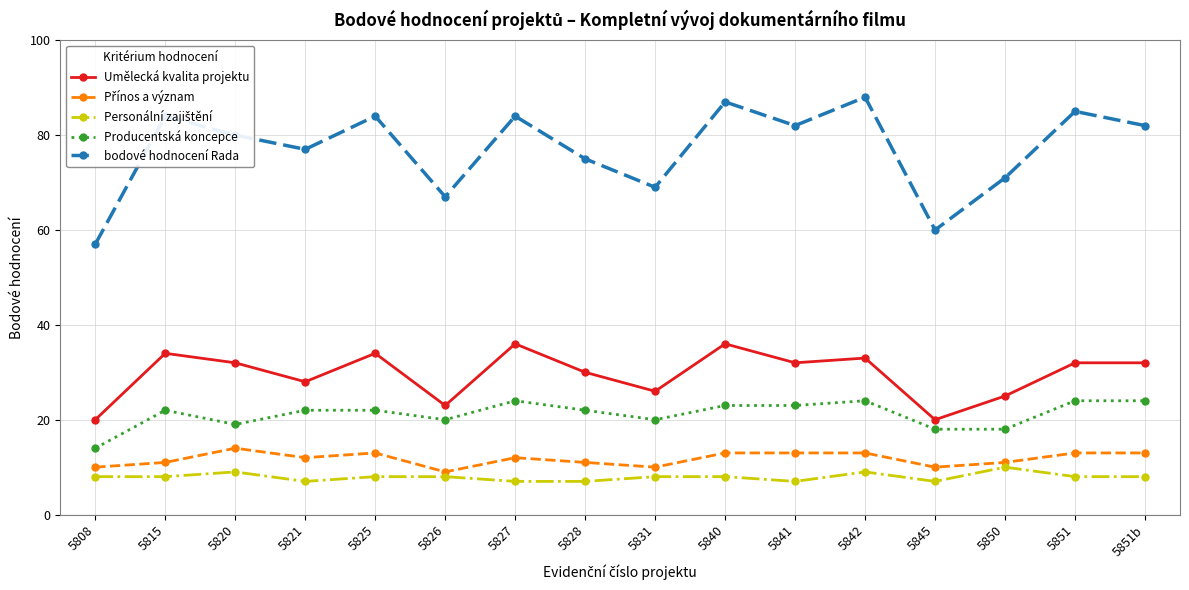

Which series has the widest spread of values?

bodové hodnocení Rada